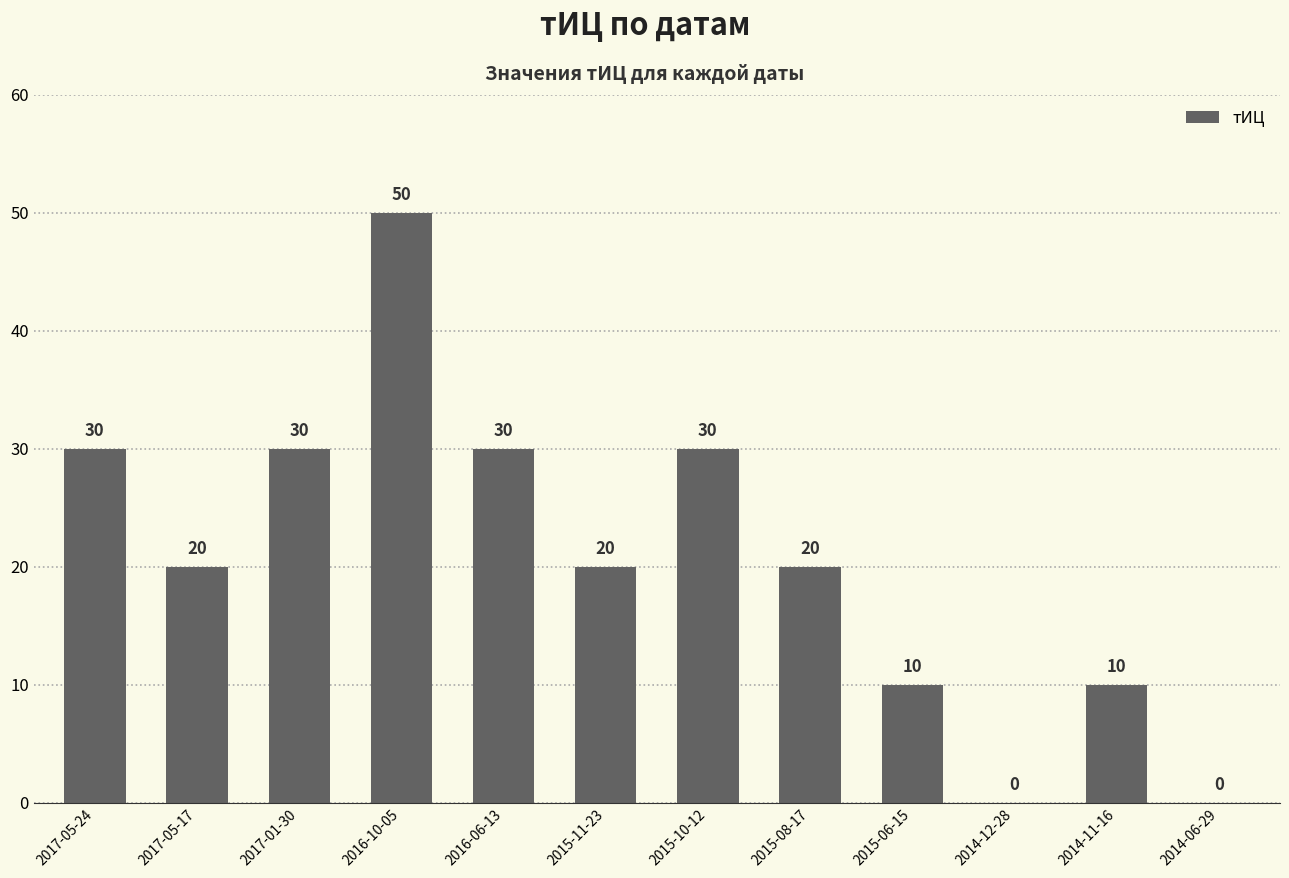

How many categories are shown in the chart?

12